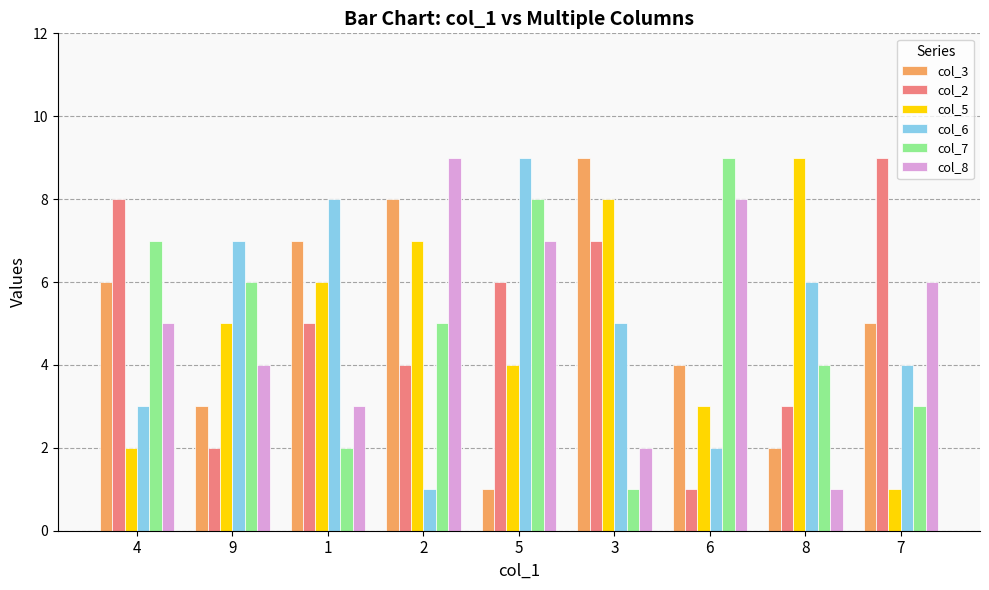

Rank the categories by col_3 value from highest to lowest.

3, 2, 1, 4, 7, 6, 9, 8, 5